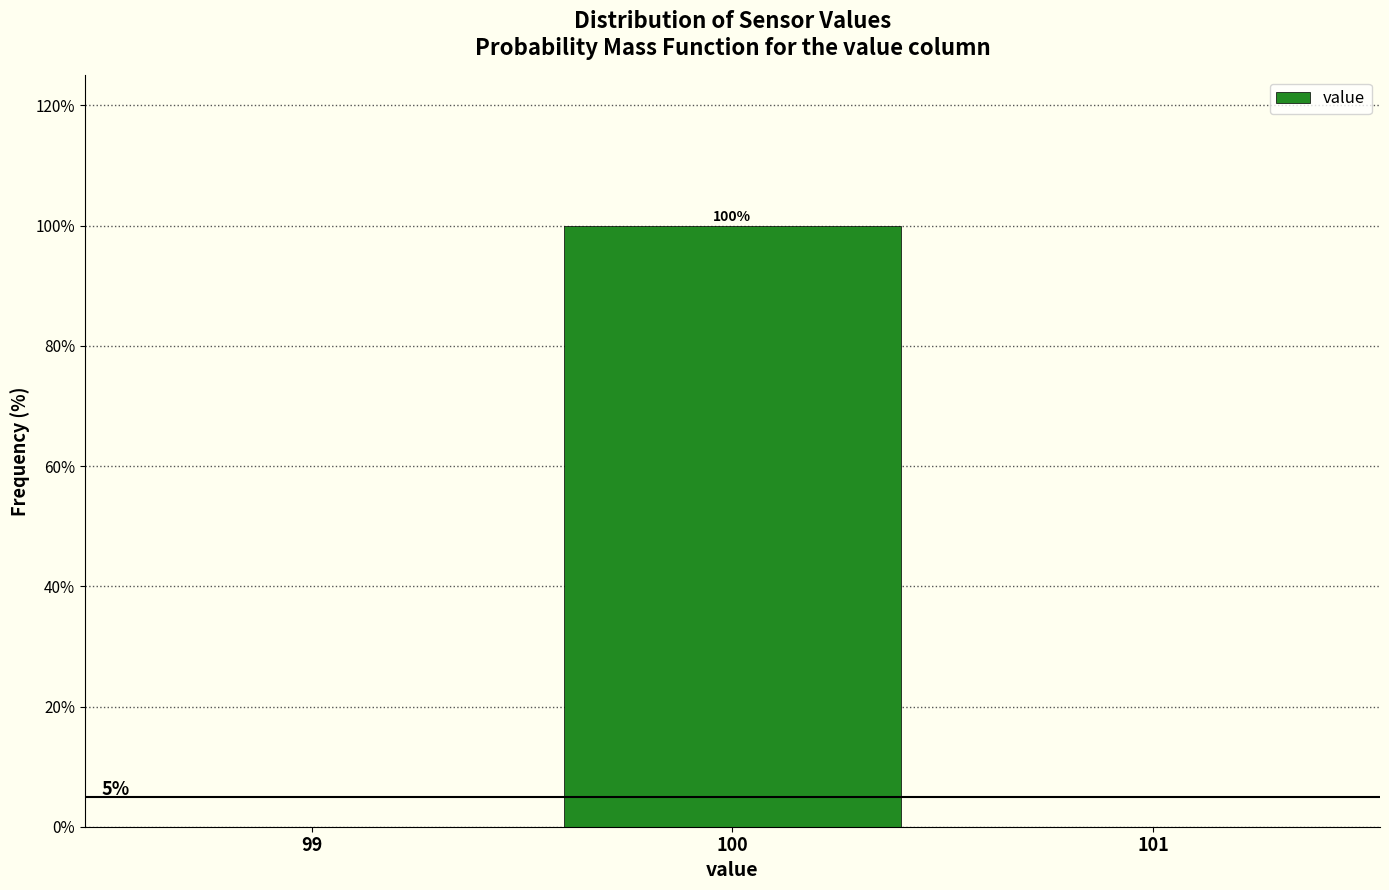

Over which range of the x-axis is the bar tallest?

99.5 to 100.5